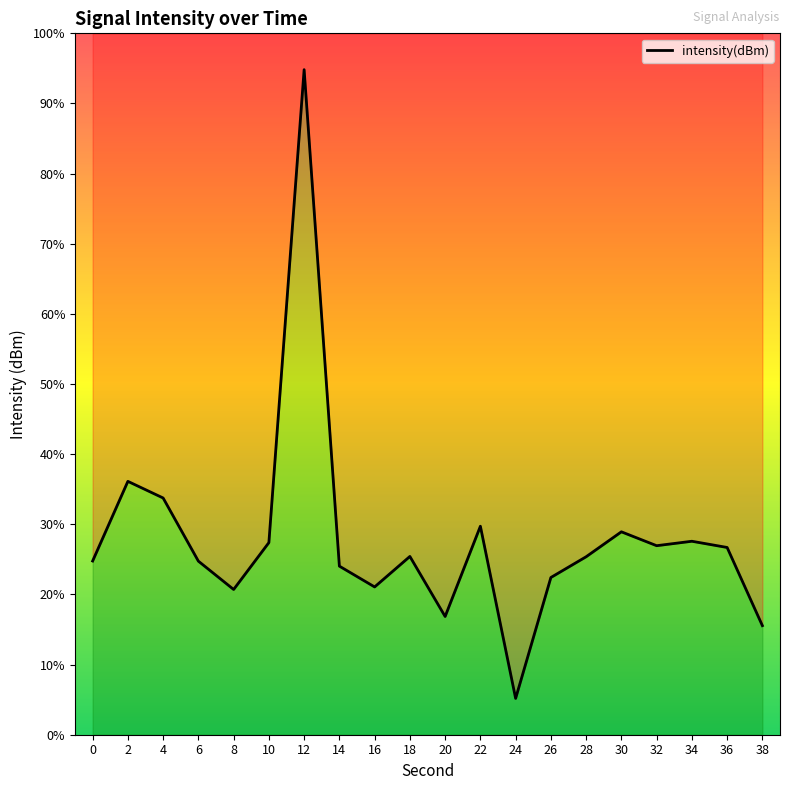

What is the difference between the values at 38 and 10?

2.3